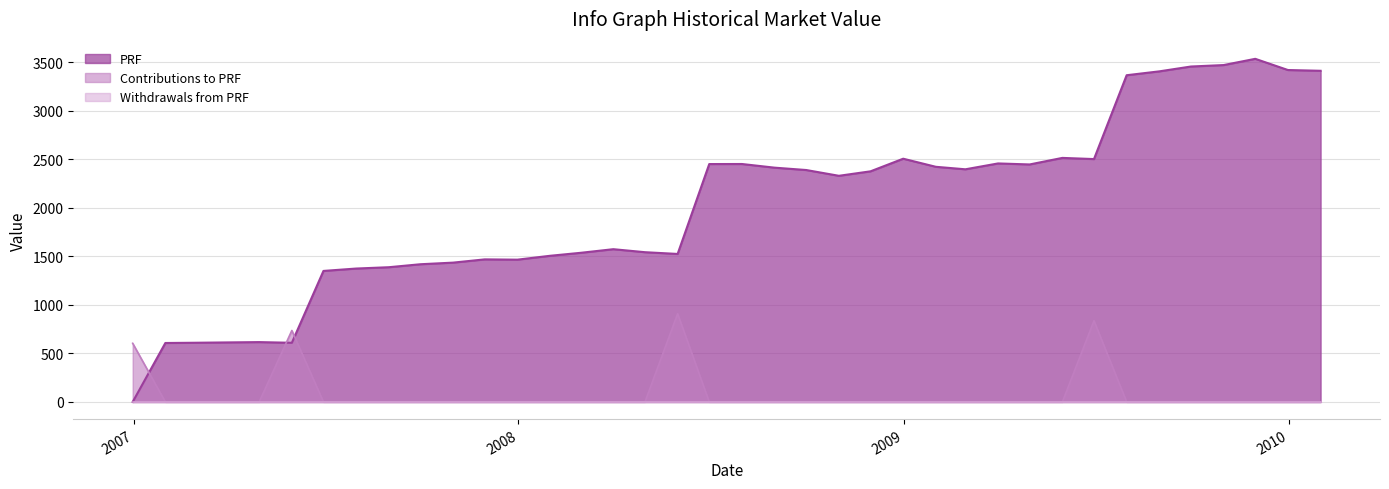

Which series has the largest total across all categories?

PRF